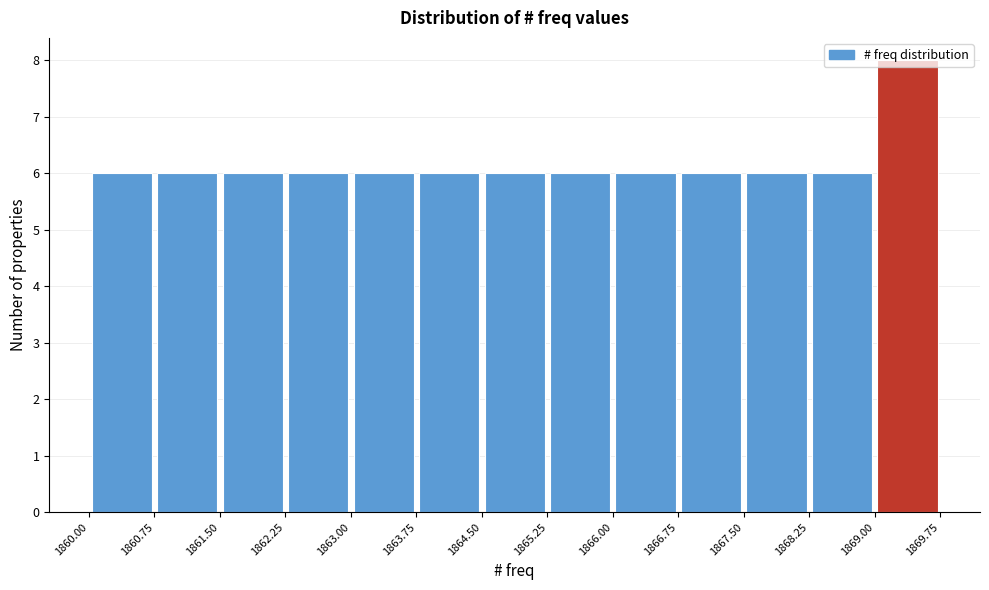

Reading left to right, list every bar in this chart as the range it spans on the x-axis followed by its height. The values are not printed on the chart, so give them approximately, as read against the axis.

1860.00 to 1860.75: 6
1860.75 to 1861.50: 6
1861.50 to 1862.25: 6
1862.25 to 1863.00: 6
1863.00 to 1863.75: 6
1863.75 to 1864.50: 6
1864.50 to 1865.25: 6
1865.25 to 1866.00: 6
1866.00 to 1866.75: 6
1866.75 to 1867.50: 6
1867.50 to 1868.25: 6
1868.25 to 1869.00: 6
1869.00 to 1869.75: 8